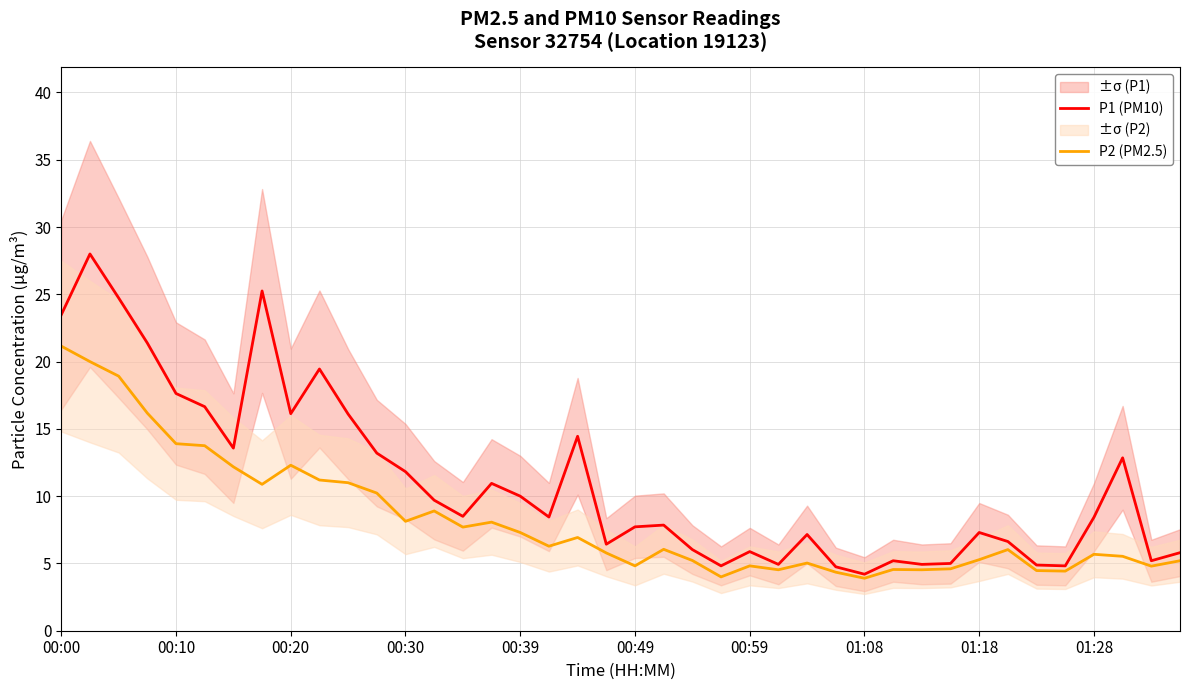

What is the difference between the maximum and second lowest values in the P1 (PM10) series?

23.2